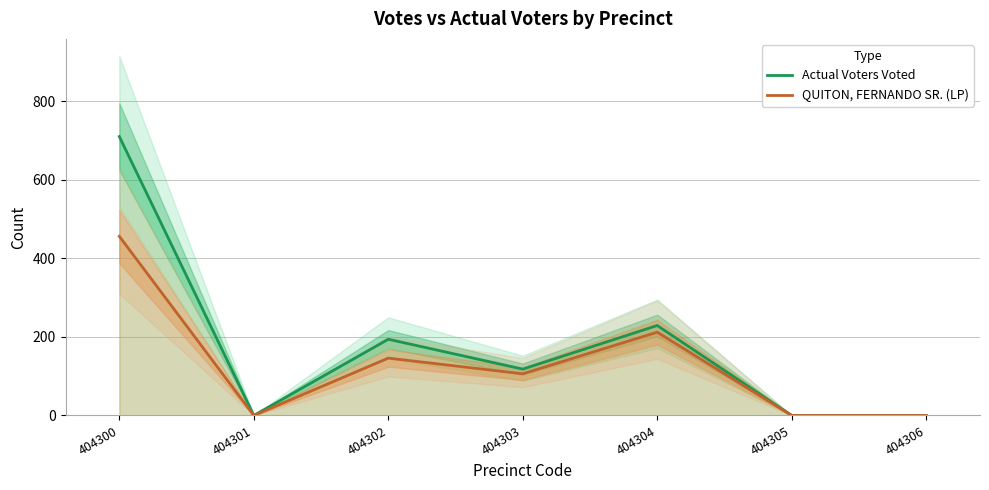

Does the chart have visible grid lines?

Yes